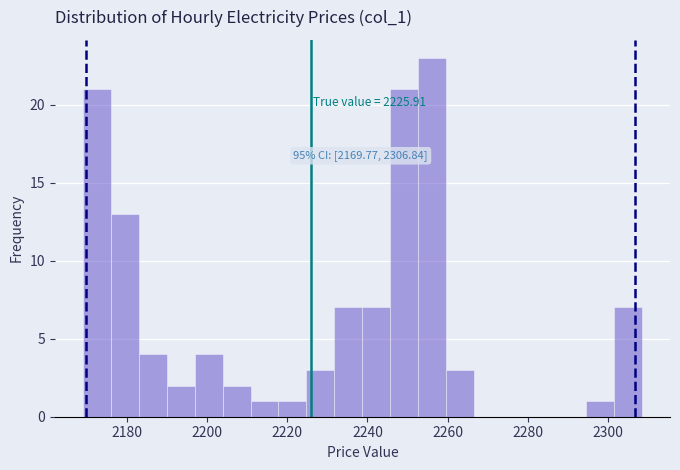

Around what value on the x-axis is the tallest bar? Give the approximate position of its centre, as read against the axis.

2256